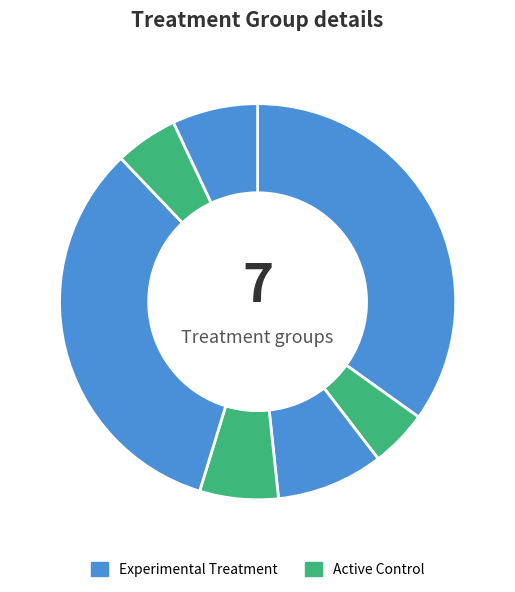

How many slices are in this pie chart?

7